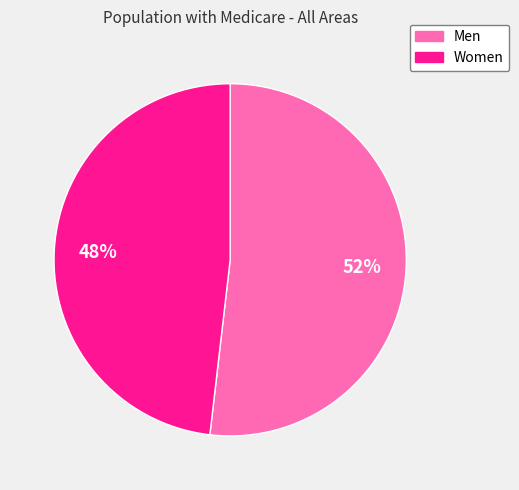

Count the number of slices in the pie.

2